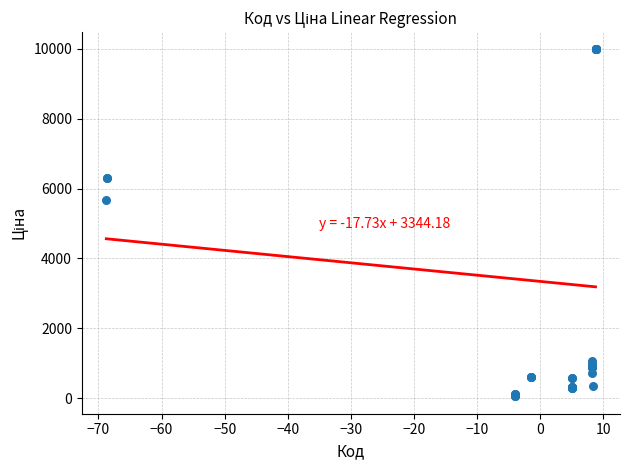

What Y value in the scatter plot is closest to 5016?

5673.8